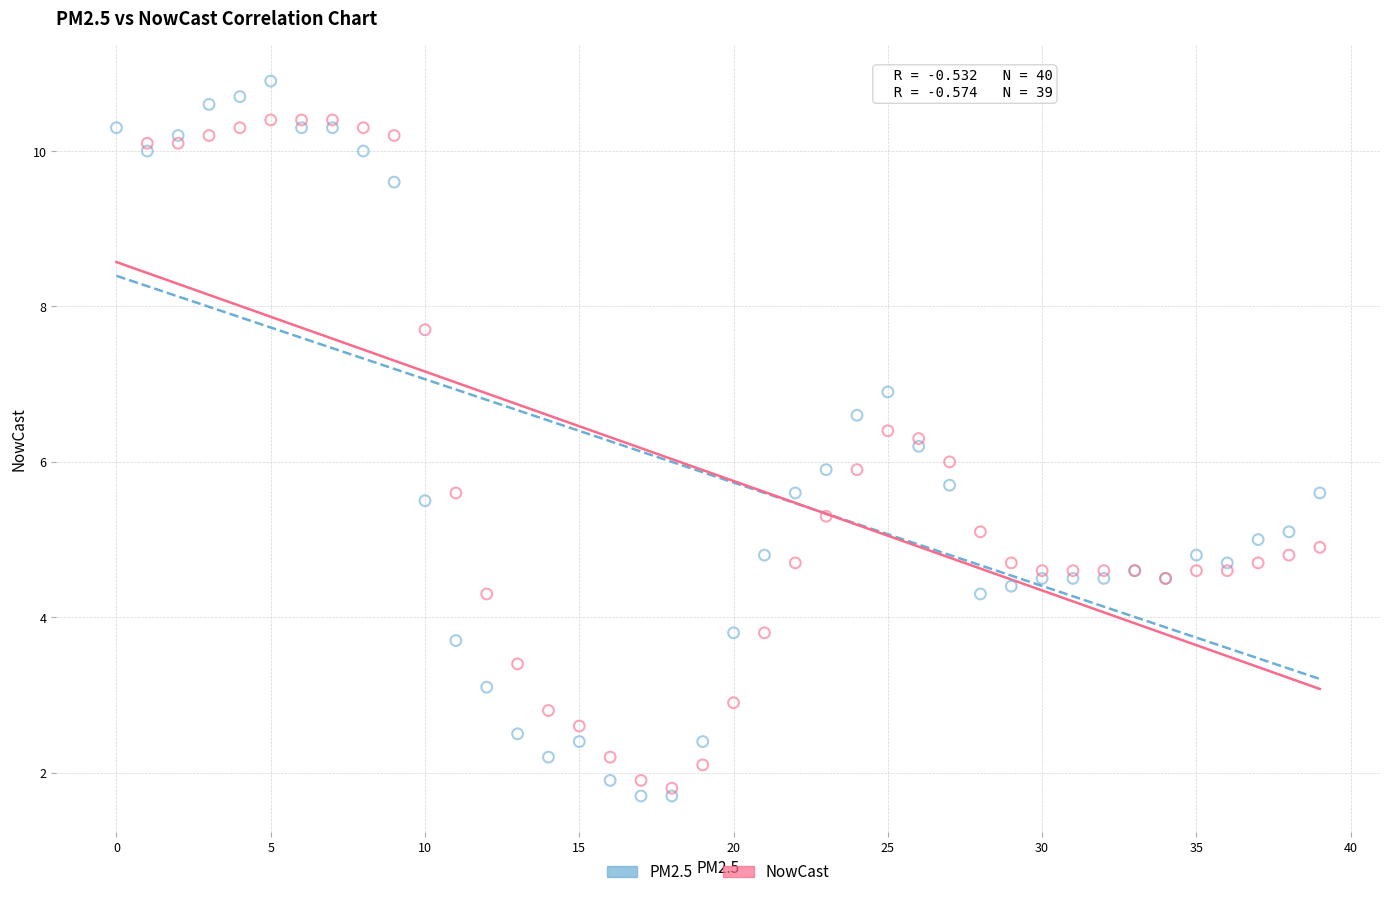

Which series has the widest spread of Y values?

PM2.5